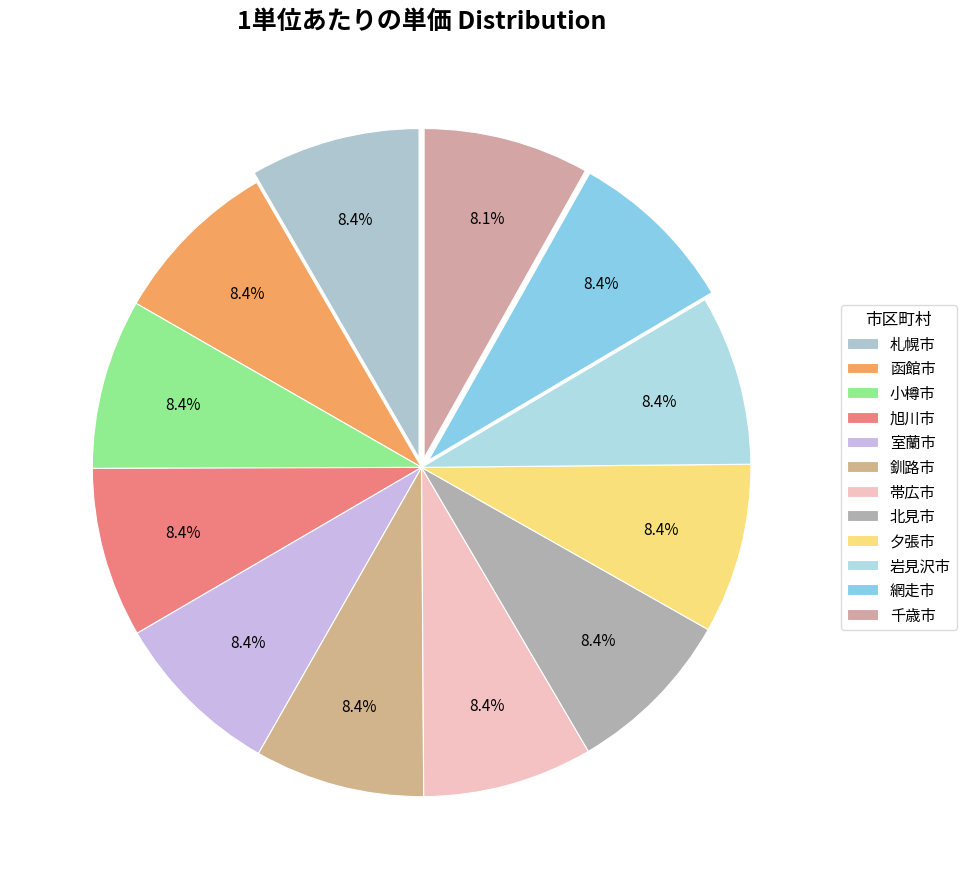

Count the number of slices in the pie.

12